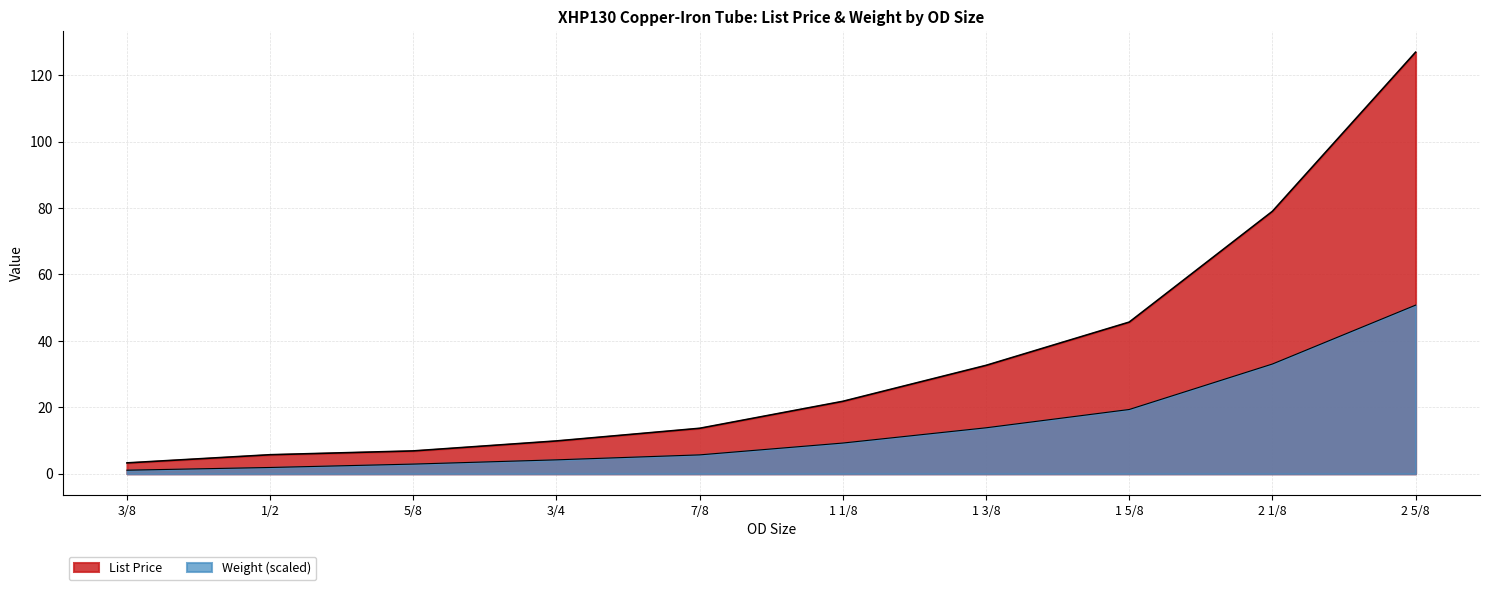

What is the highest value of the List Price series?

126.9